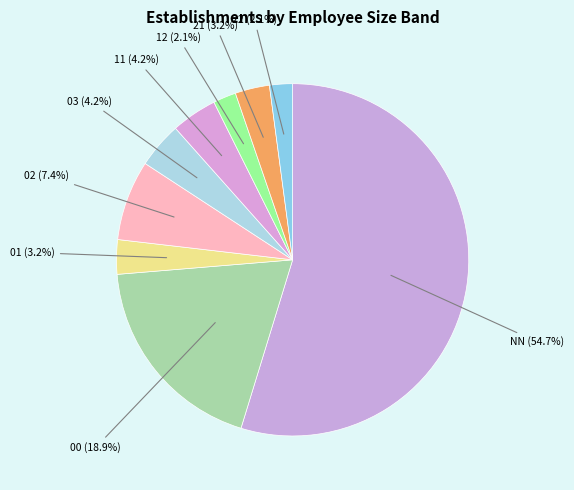

What is the largest slice in the pie chart?

NN